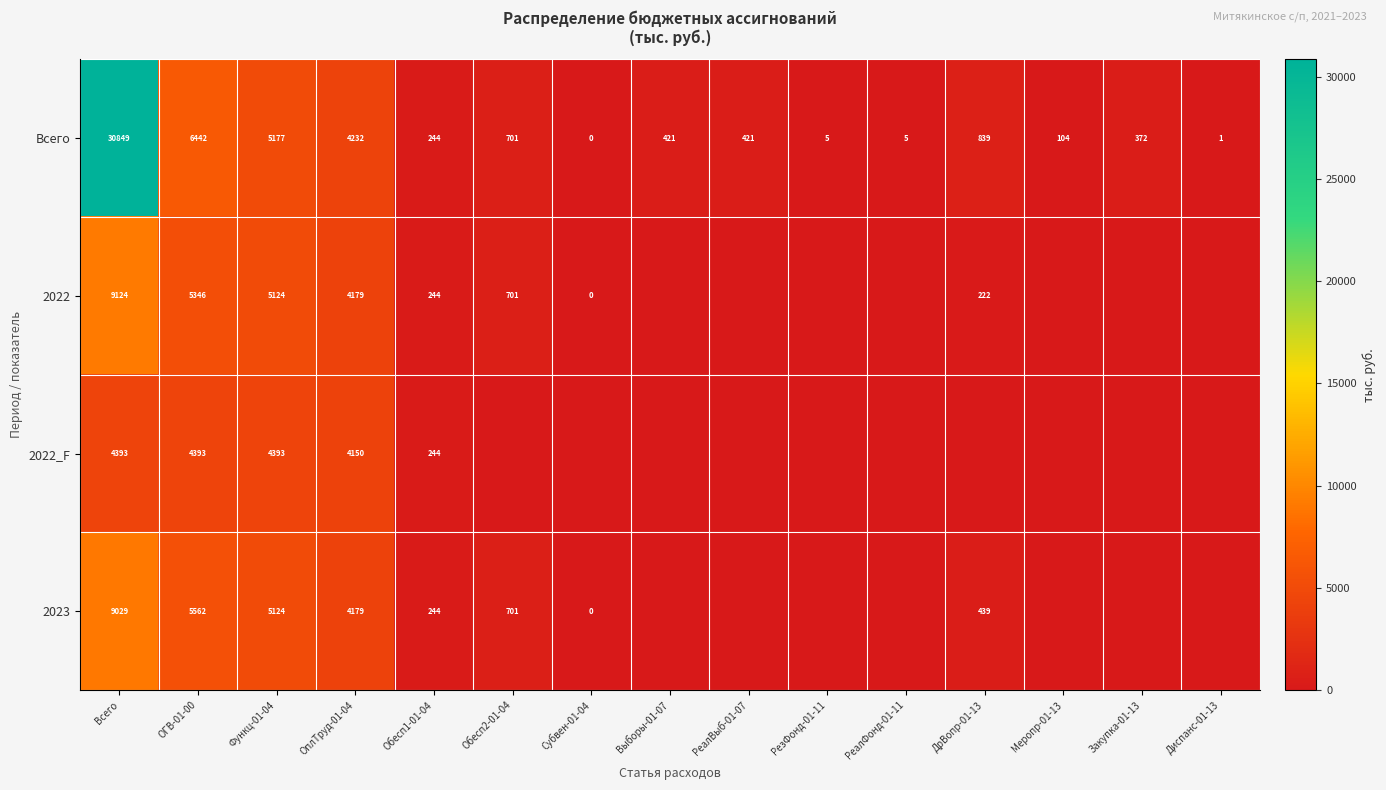

Which has a higher value, Обесп1-01-04 or Функц-01-04?

Функц-01-04